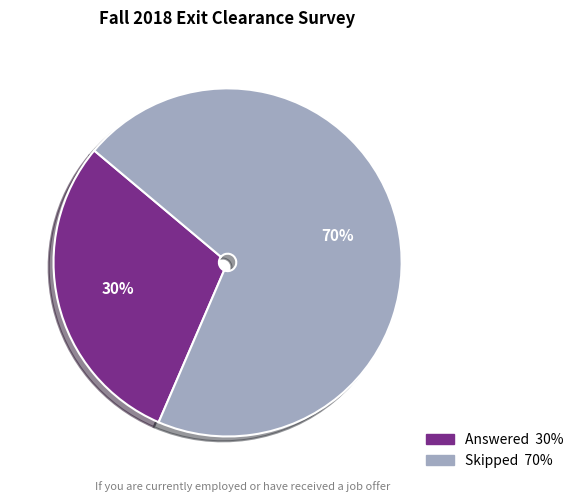

The Answered slice represents 36% of the pie. True or false?

False